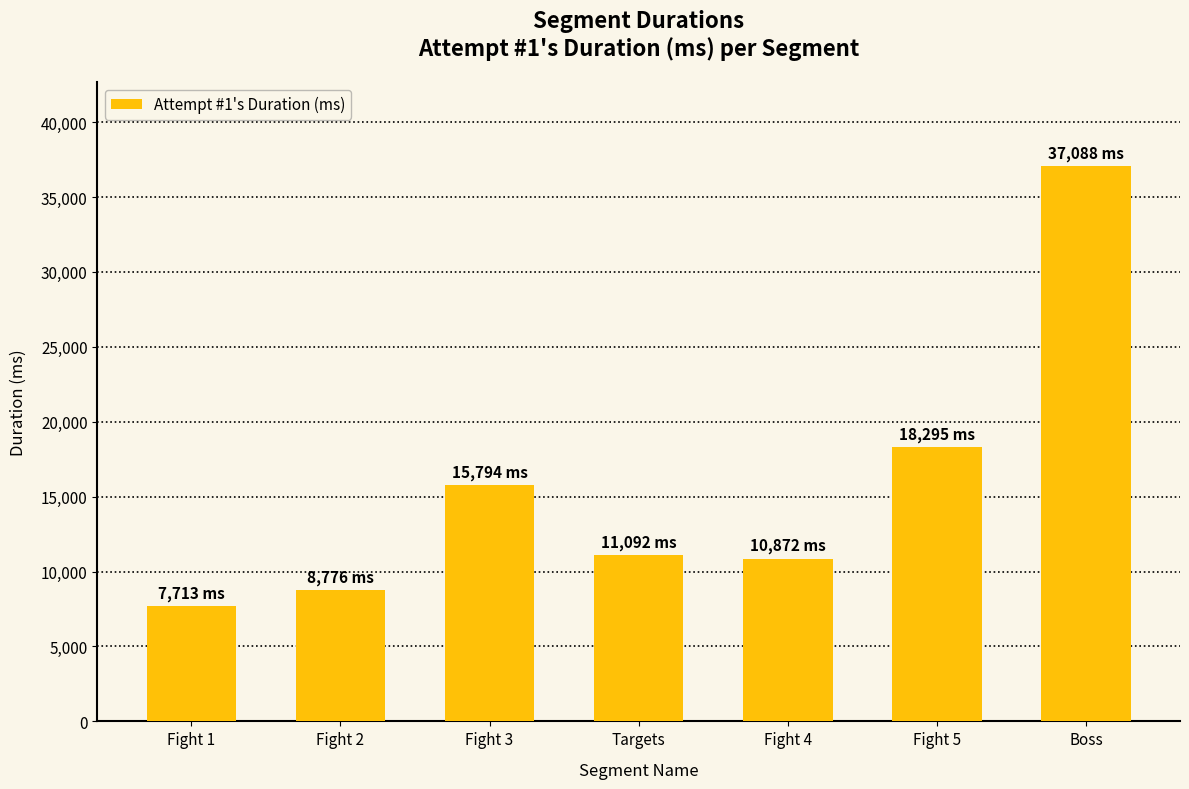

What is the average value?

15661